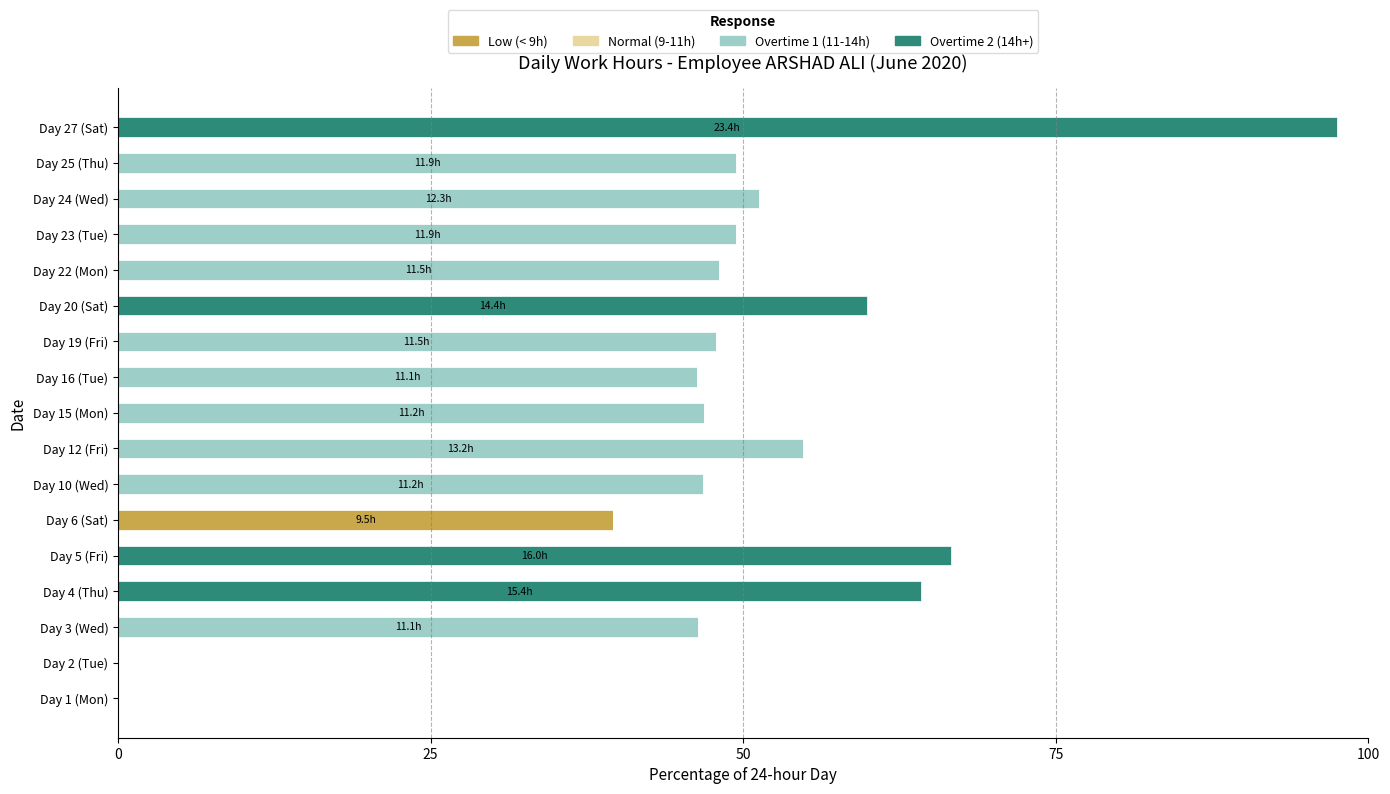

True or false: Low (< 9h) has a value of 0.0 at Day 12 (Fri).

True